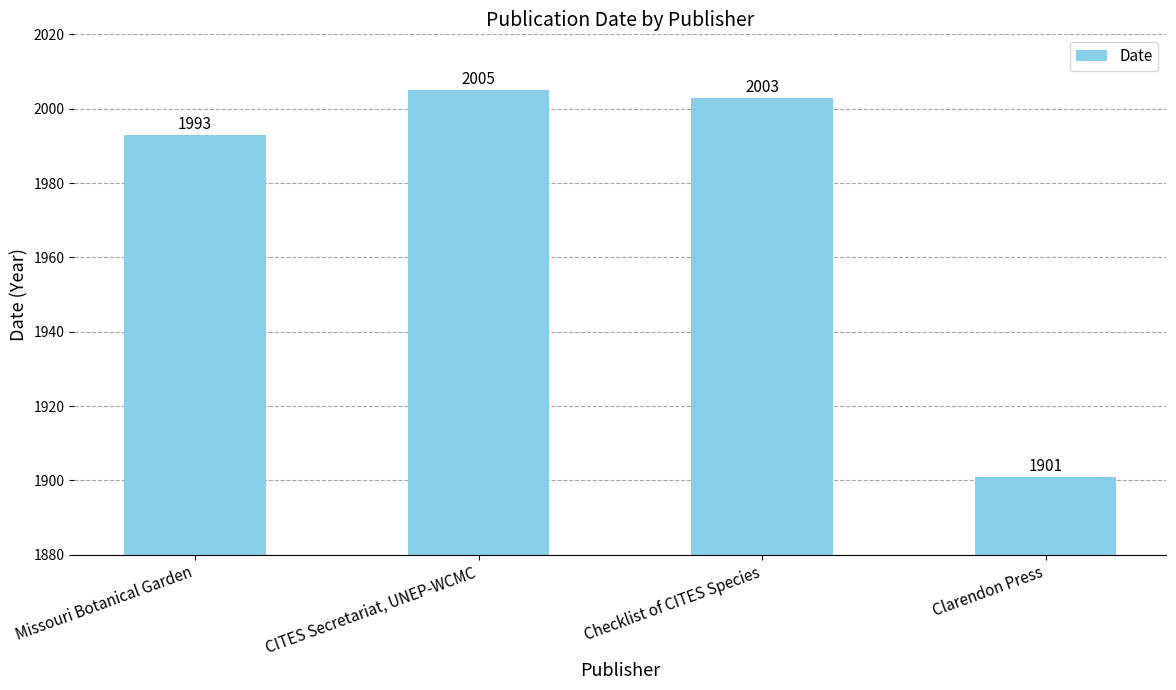

Rank the categories by value from highest to lowest.

CITES Secretariat, UNEP-WCMC, Checklist of CITES Species, Missouri Botanical Garden, Clarendon Press